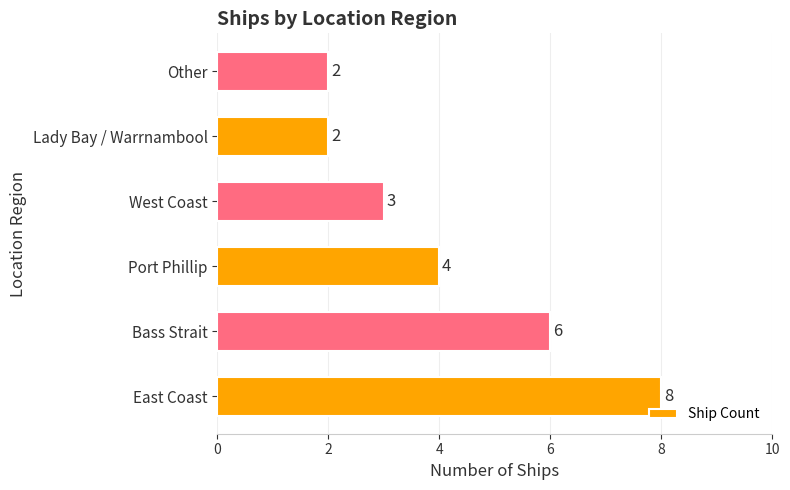

Count the values in the range 2 to 6.

5